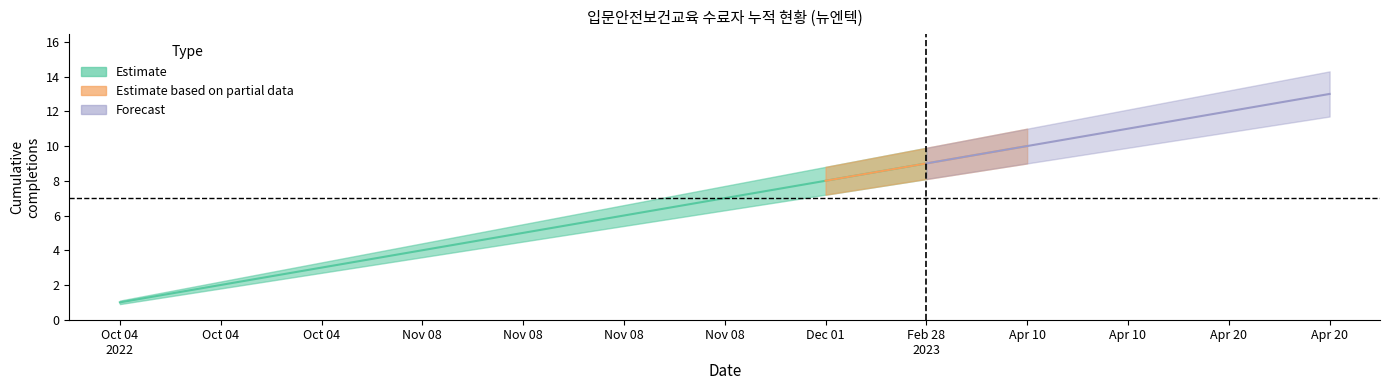

The cumulative_upper series shows 10.0 at 2022-11-08. True or false?

False